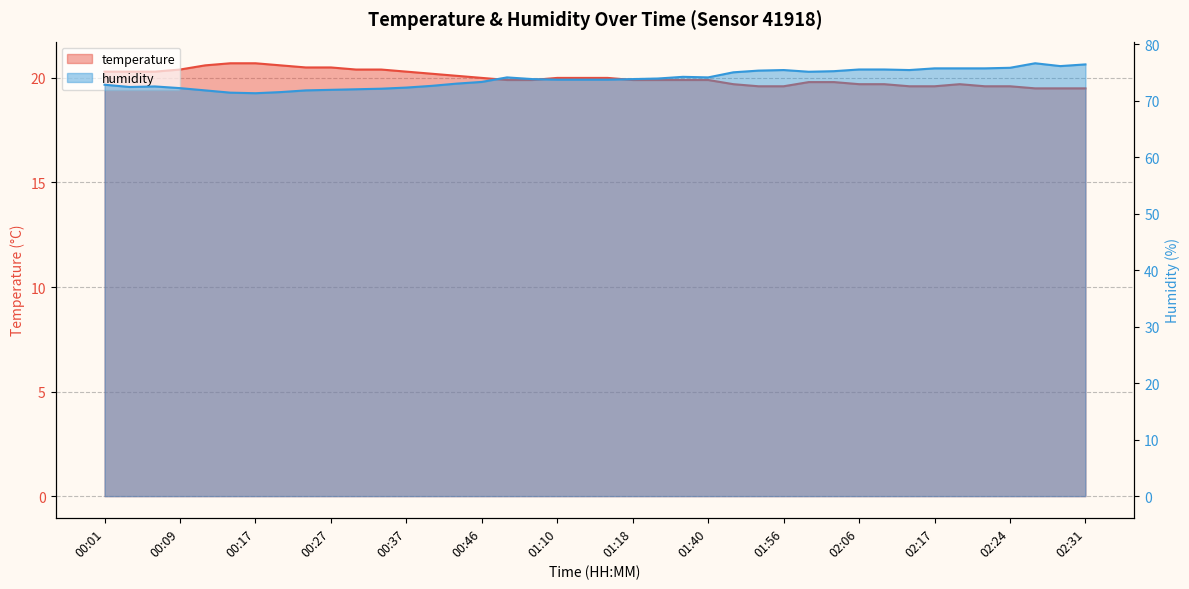

True or false: temperature and humidity intersect in this chart.

False